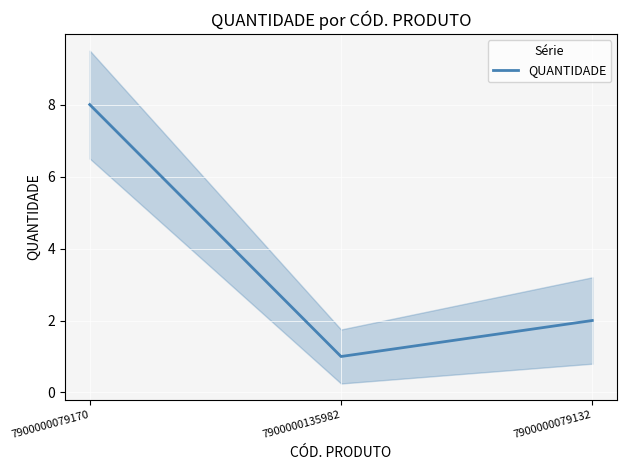

The value at 7900000135982 is 1. True or false?

True